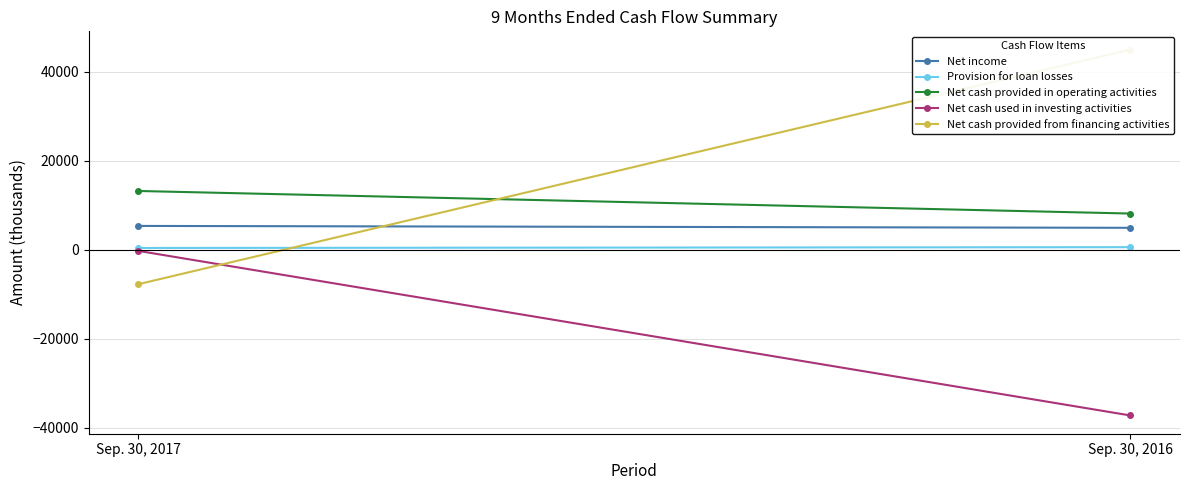

What is the sum of the Net cash used in investing activities values at Sep. 30, 2016 and Sep. 30, 2017?

-37572